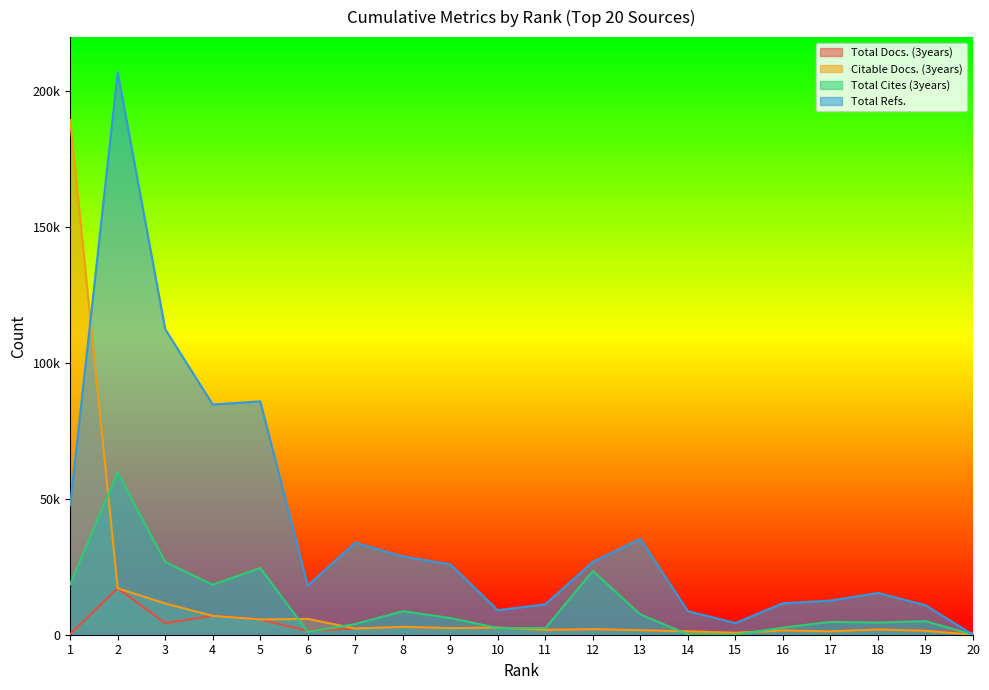

Where is the first local minimum for Citable Docs. (3years)?

5